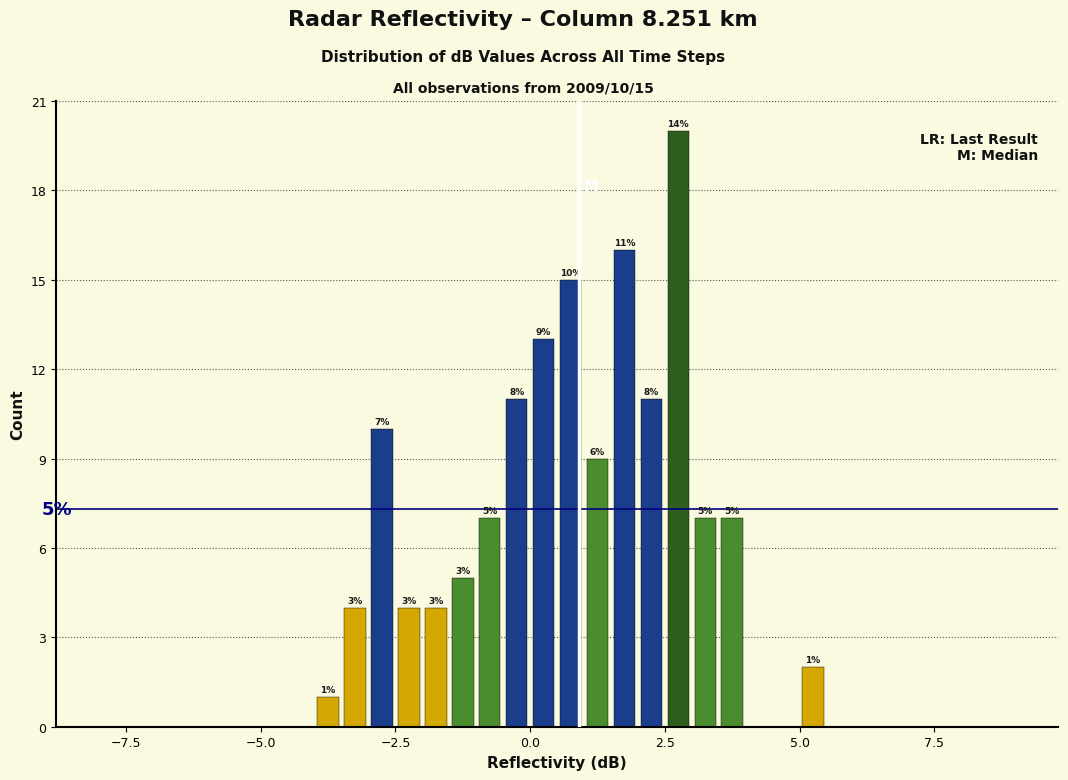

Around what value on the x-axis is the tallest bar? Give the approximate position of its centre, as read against the axis.

3.0